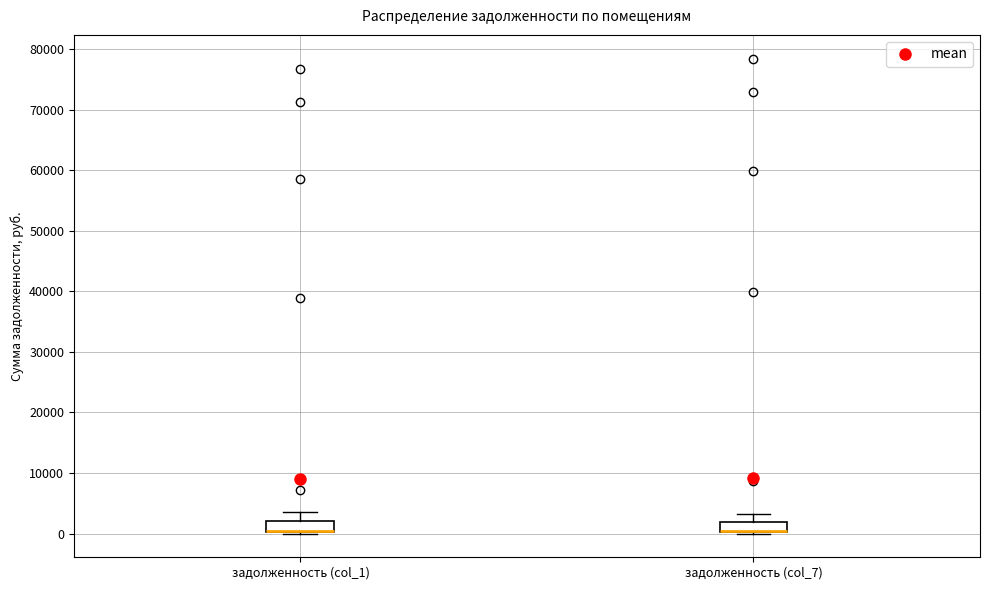

Reading left to right, transcribe this box plot: for each box, give where its median line is, the range the box spans, and where its two whiskers end, as read against the y-axis. The values are not printed on the chart, so give them approximately, as read against the axis.

задолженность (col_1): median 0 (drawn on the box's lower edge), box 0 to 2000, whiskers 0 to 4000
задолженность (col_7): median 0 (drawn on the box's lower edge), box 0 to 2000, whiskers 0 to 3000